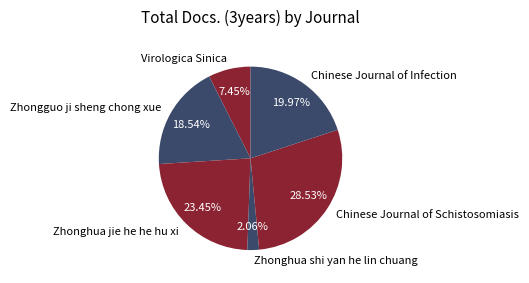

Rank the categories by value from highest to lowest.

Chinese Journal of Schistosomiasis, Zhonghua jie he he hu xi, Chinese Journal of Infection, Zhongguo ji sheng chong xue, Virologica Sinica, Zhonghua shi yan he lin chuang